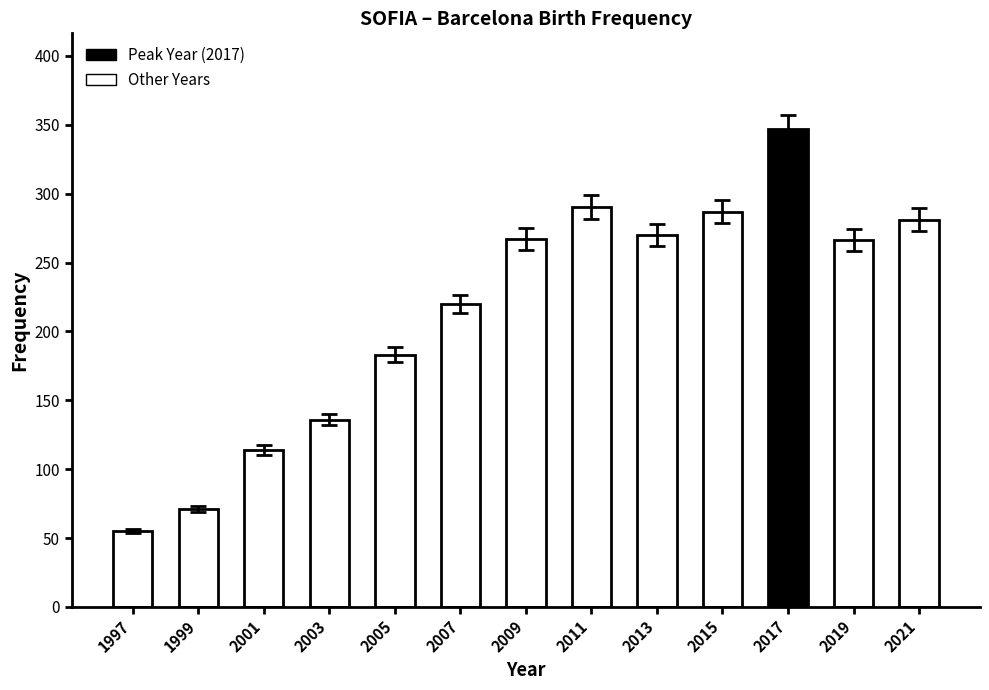

What is the greatest value displayed?

347